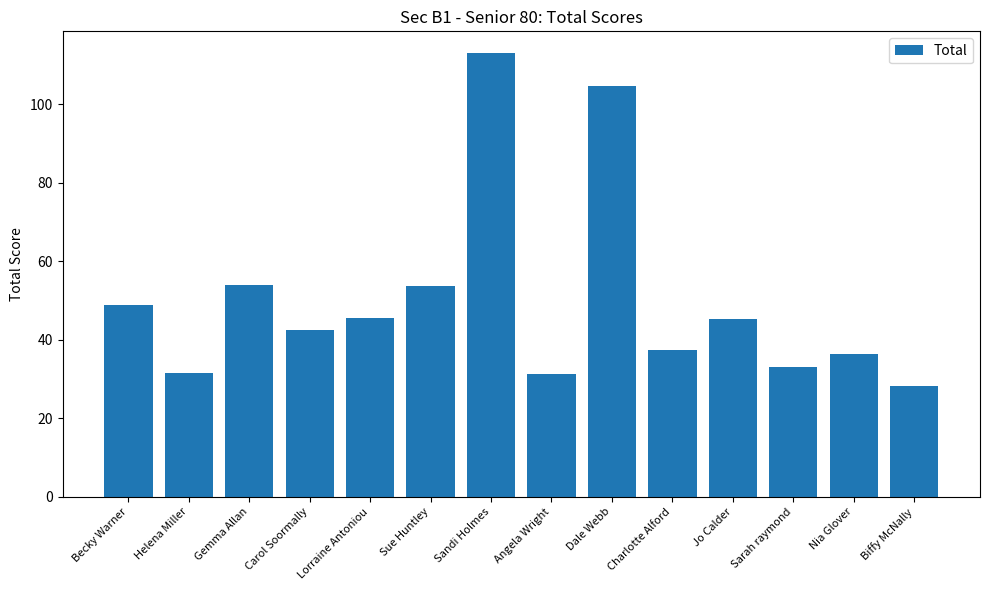

What is the change in value from Angela Wright to Sarah raymond?

+1.8